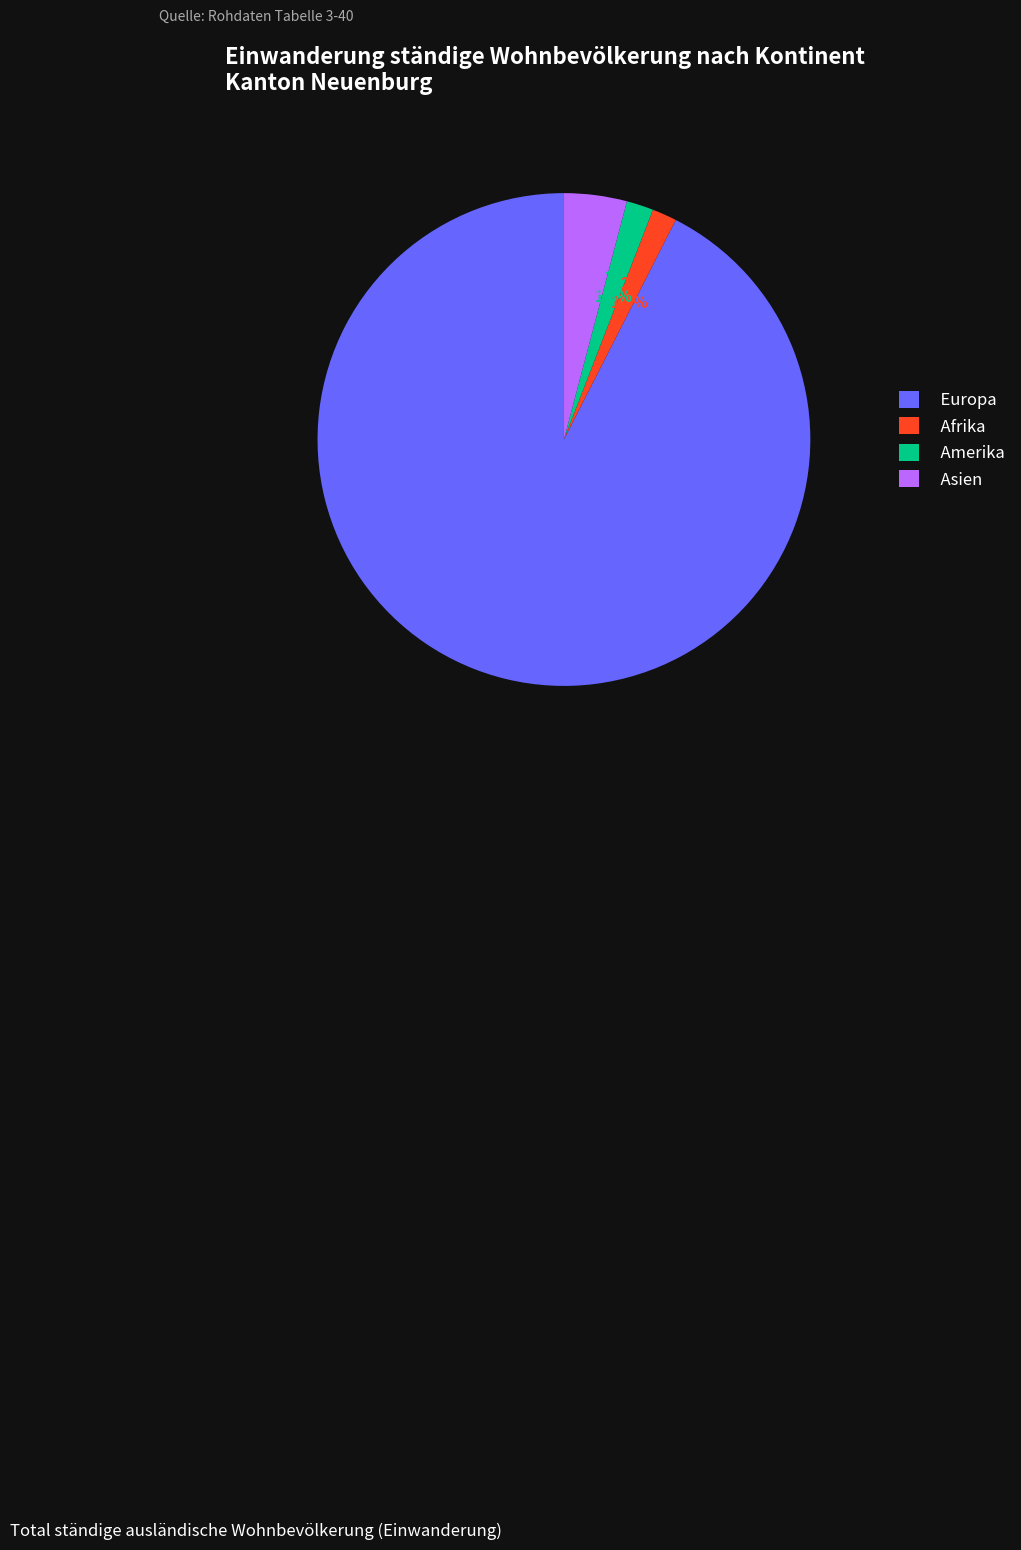

Which category has the biggest portion of the pie?

Europa